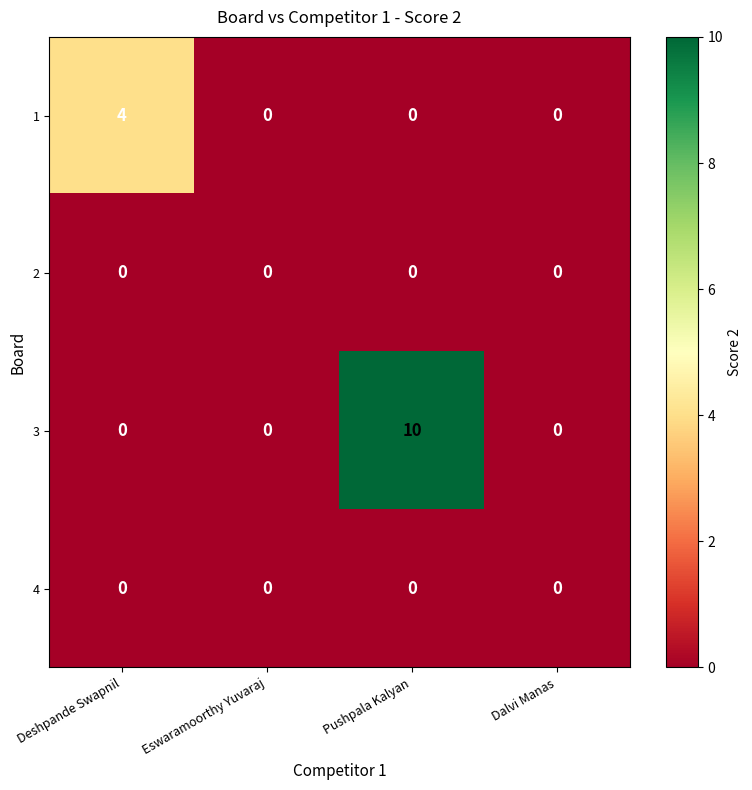

What is the total value across all series at Deshpande Swapnil?

4